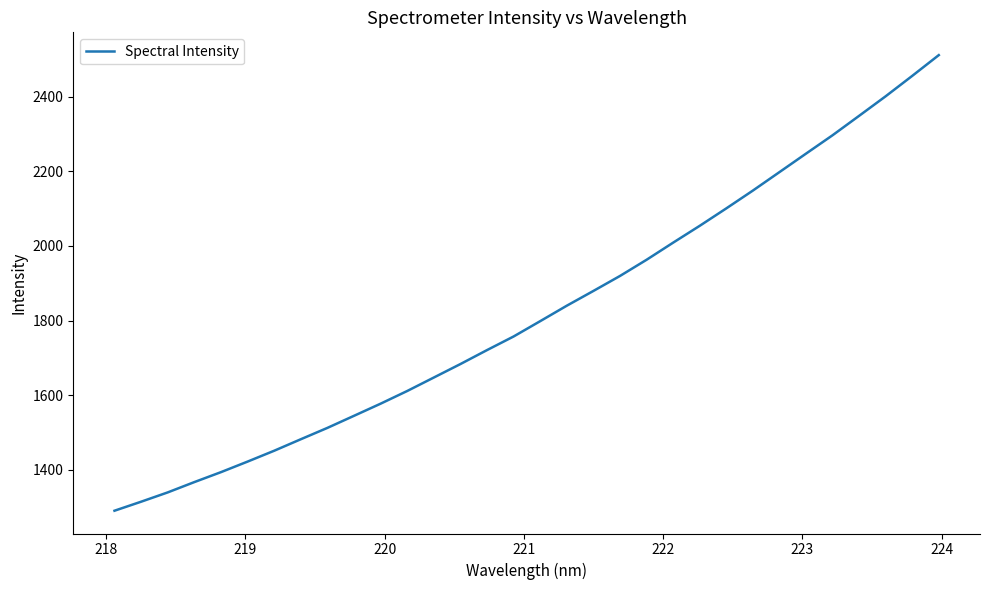

What is the difference between the maximum and minimum values?

1220.9